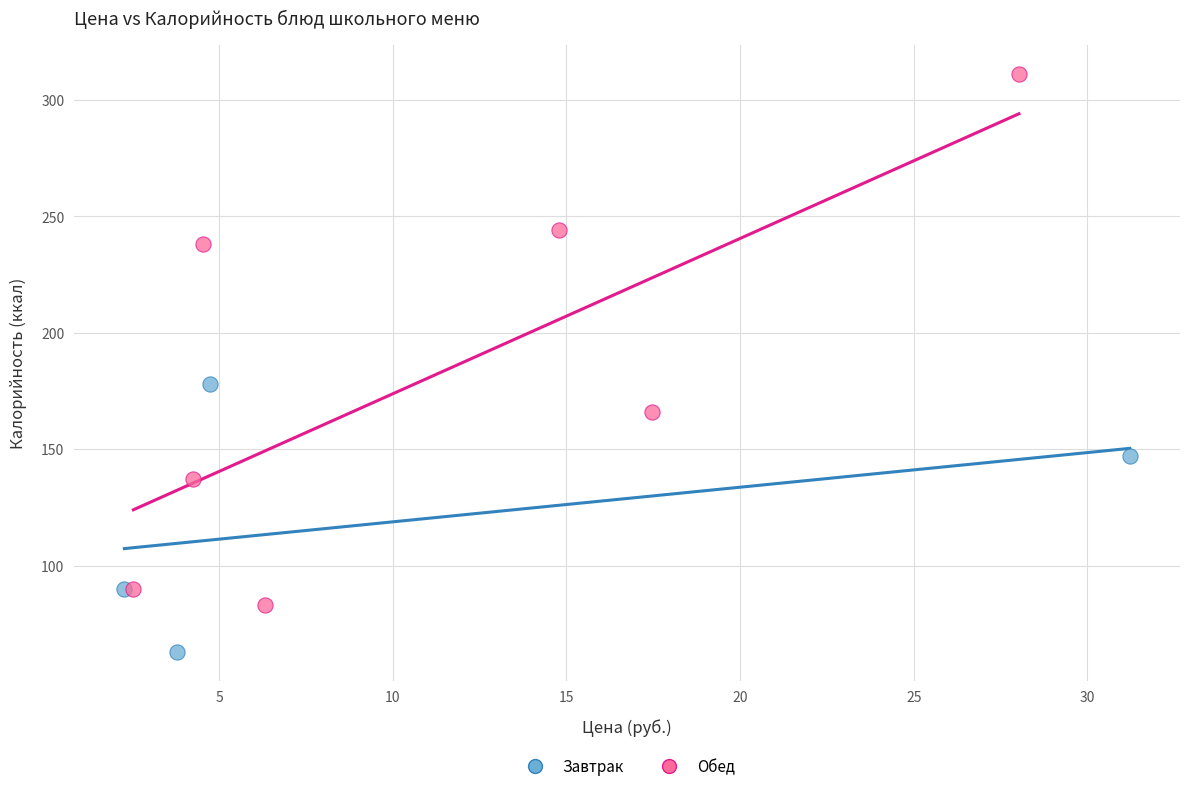

What are all the series names shown in the legend?

Завтрак, Обед